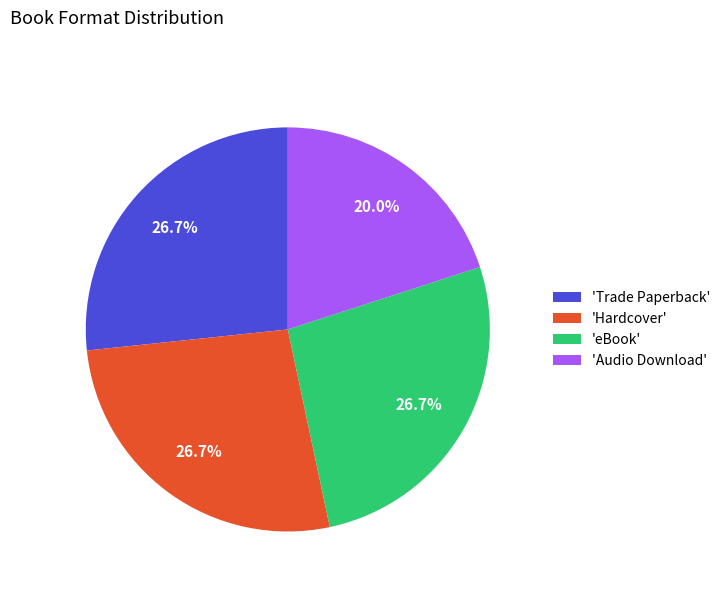

Does any single category account for the majority?

No